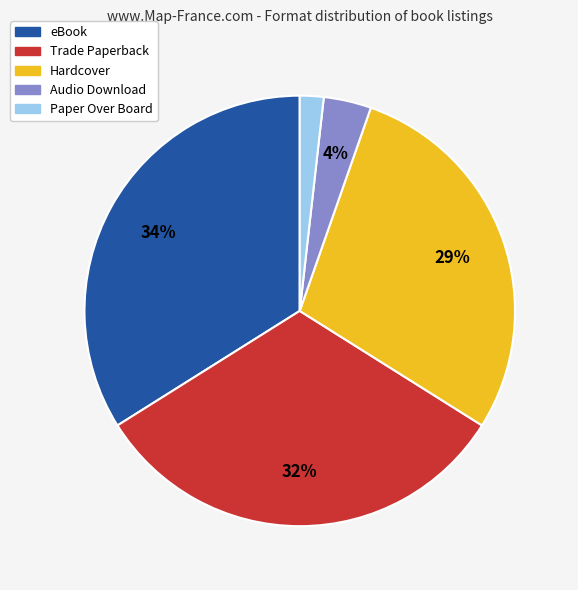

How many slices are in this pie chart?

5